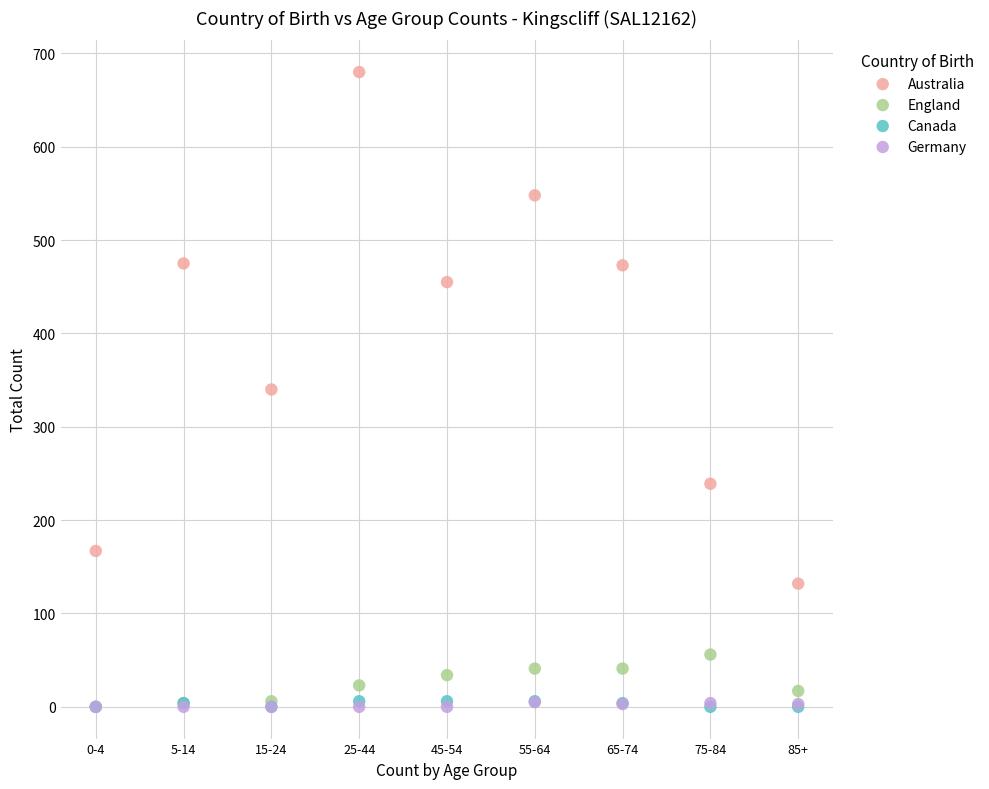

What are all the series names shown in the legend?

Australia, England, Canada, Germany